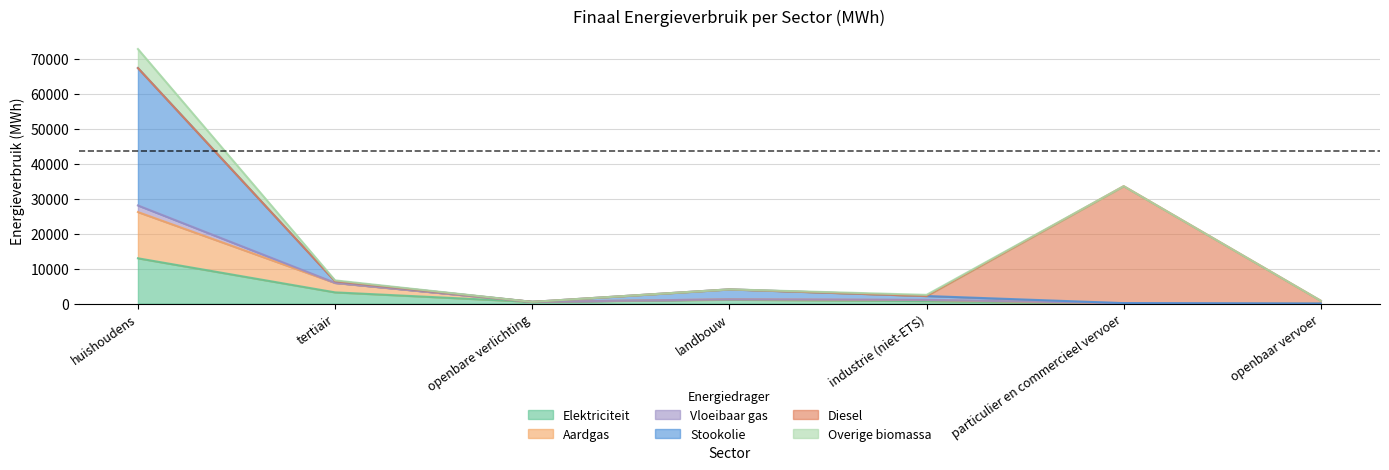

How many values in Vloeibaar gas are above zero?

6